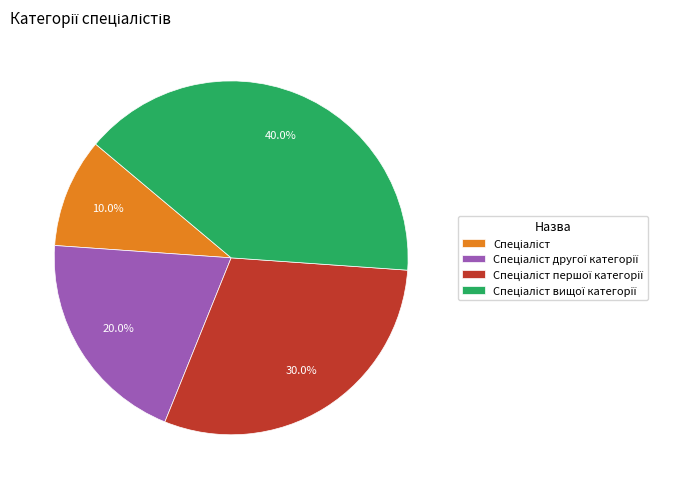

Does any single category account for the majority?

No